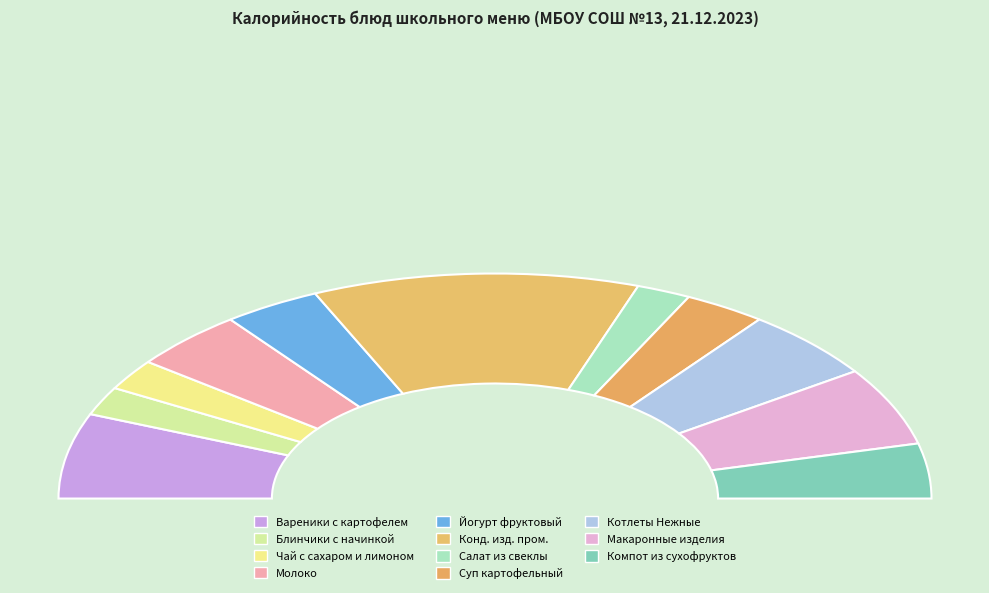

Is Суп картофельный the majority of the pie?

No